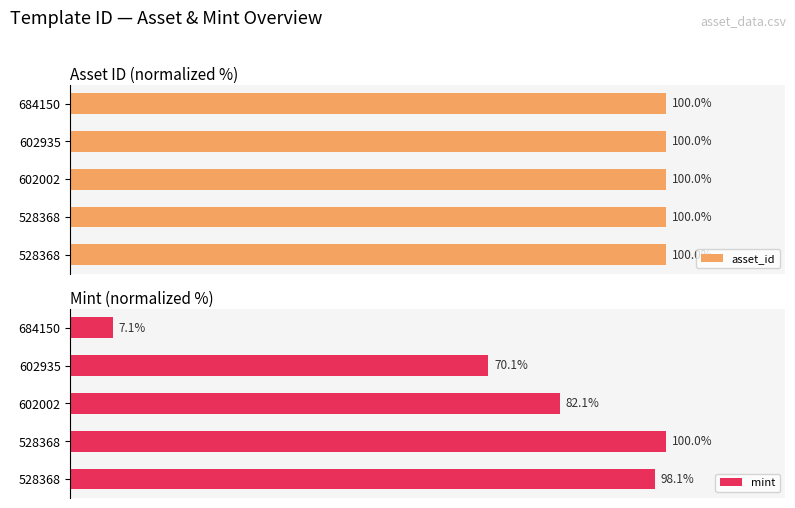

What value does the asset_id series have at 528368?

100.0